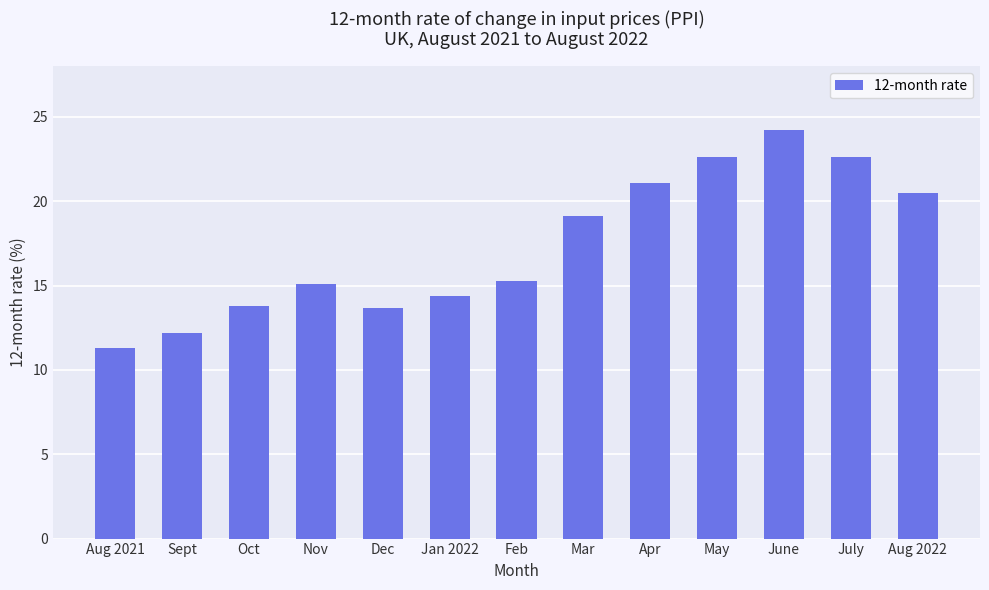

What is the sum of the values at Aug 2021 and July?

33.9